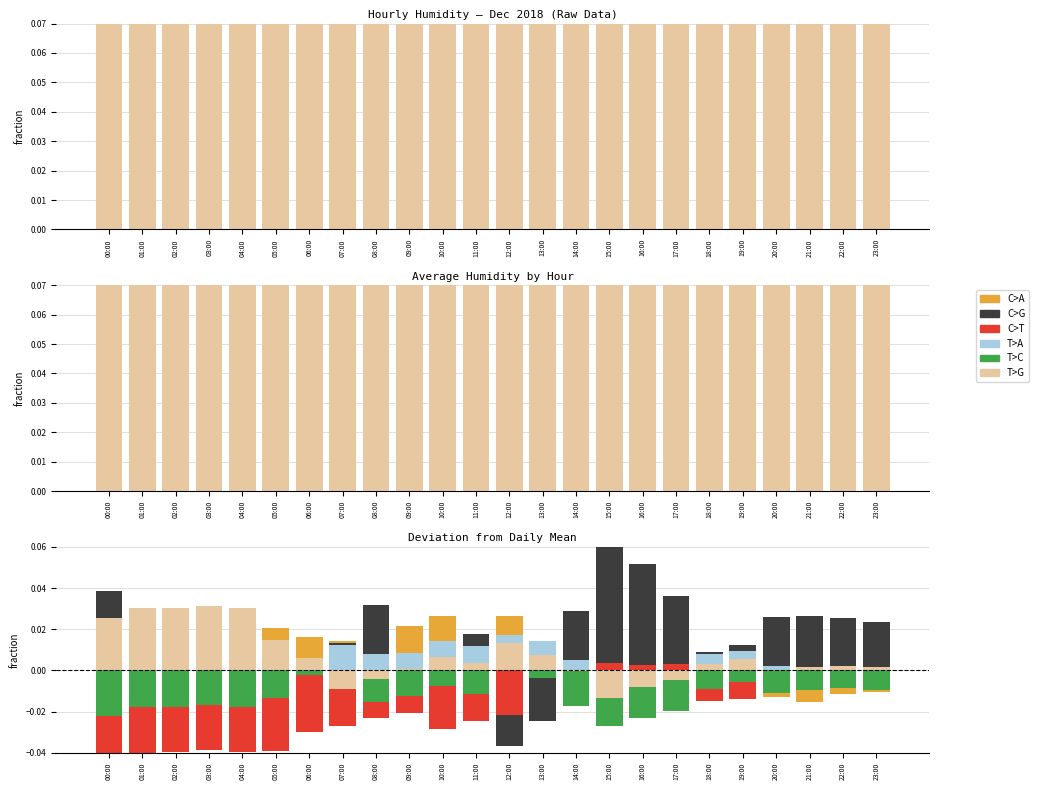

How many bars are there in each group?

6